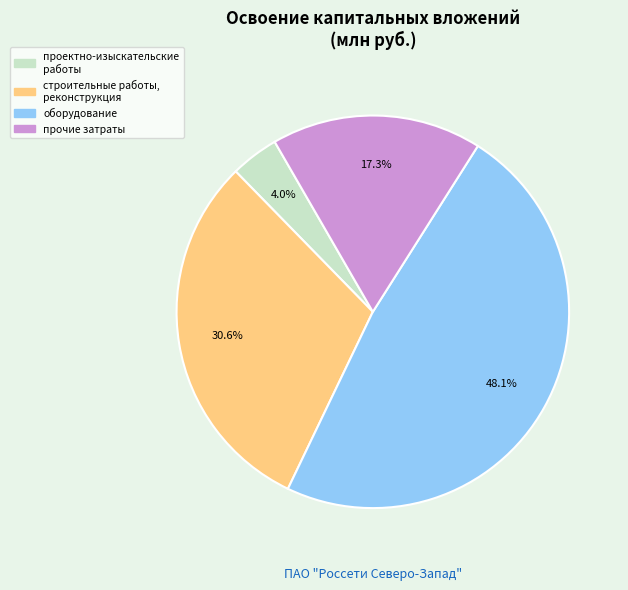

What percentage is the прочие затраты slice, to the nearest percent?

17%